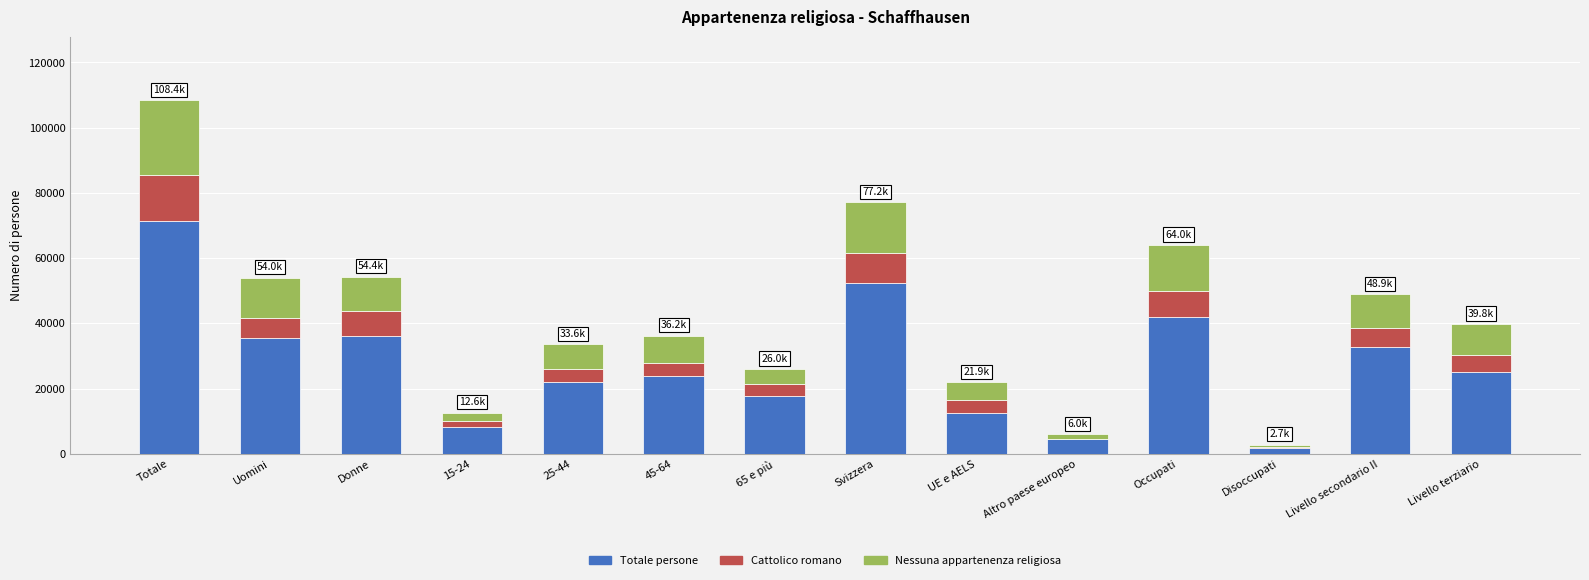

At which category is the sum across all series the highest?

Totale